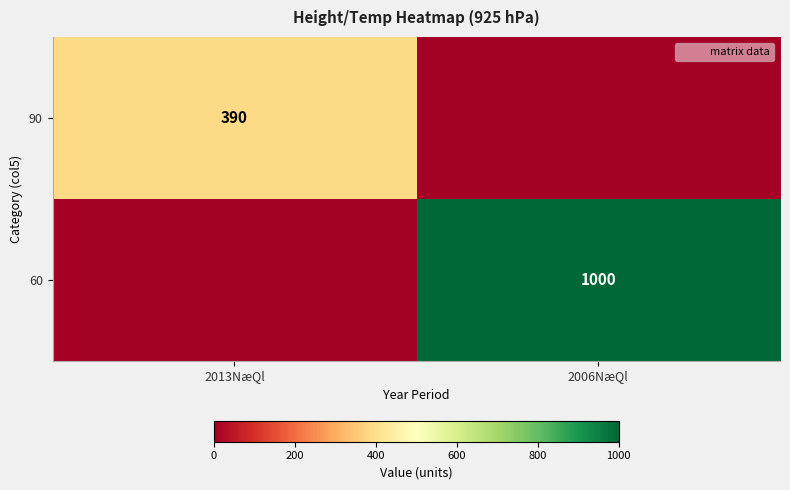

The 60 series shows 1000 at 2006NæQl. True or false?

True